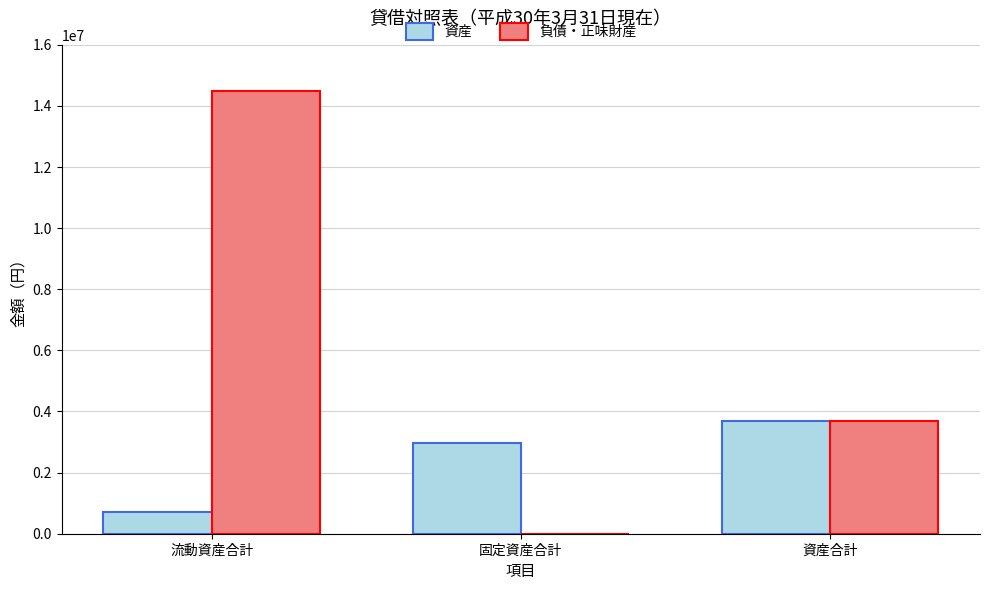

Reading left to right, what are all the values shown in this chart?

資産: 698209	2985000	3683209
負債・正味財産: 14493684	0	3683209